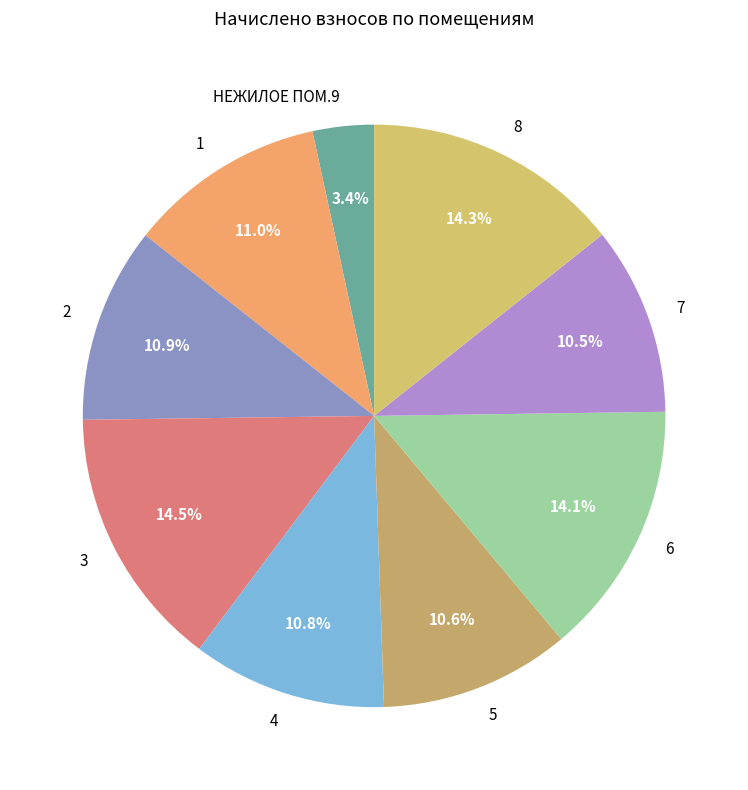

Is 6 the majority of the pie?

No